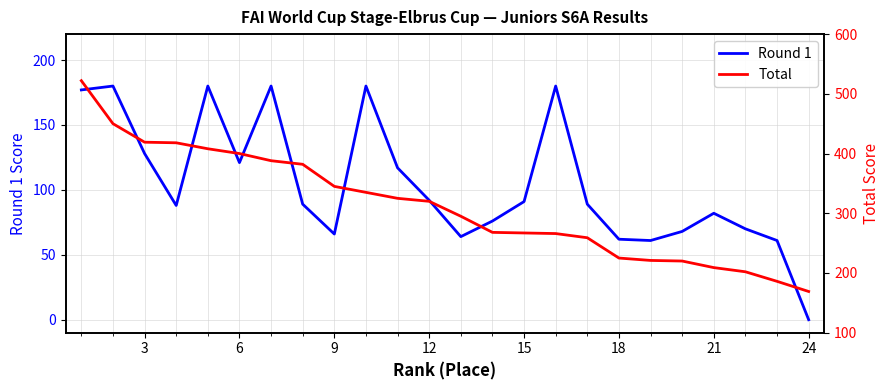

Count the number of categories in the chart.

24